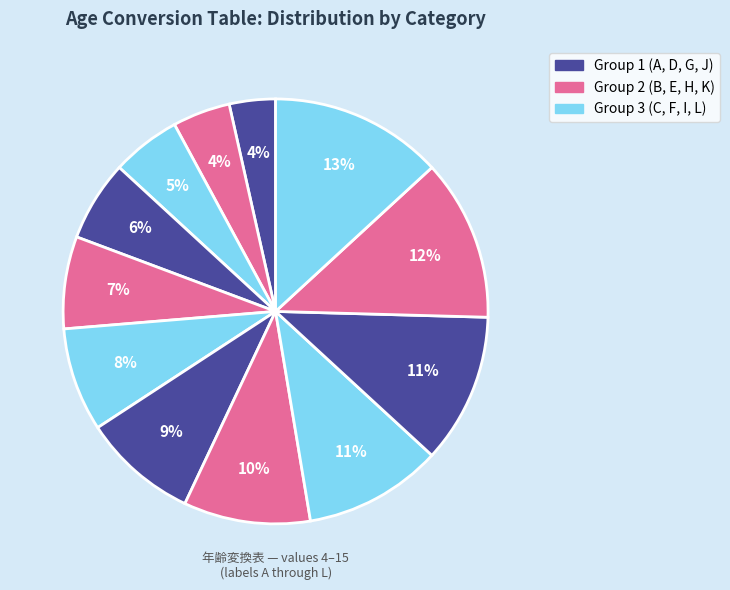

What is the largest slice in the pie chart?

L